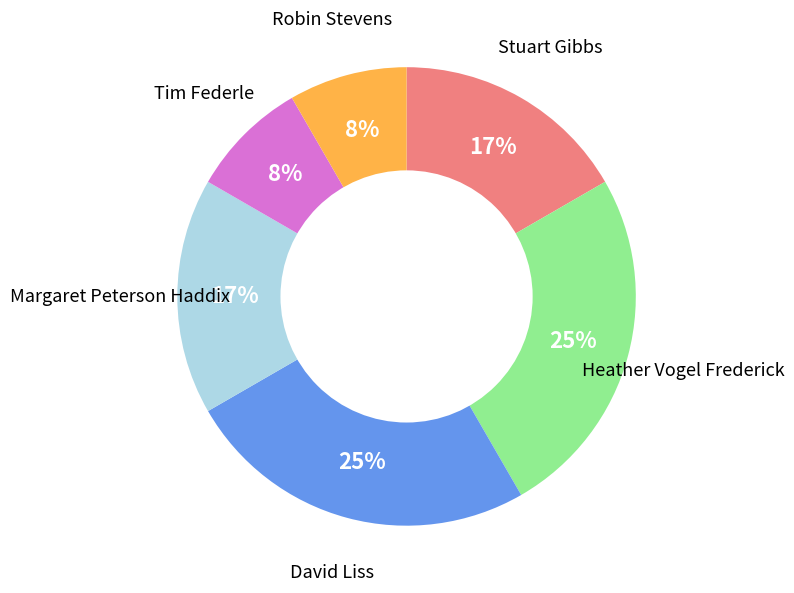

To the nearest percent, what is the difference between the largest and smallest slice percentages?

17%